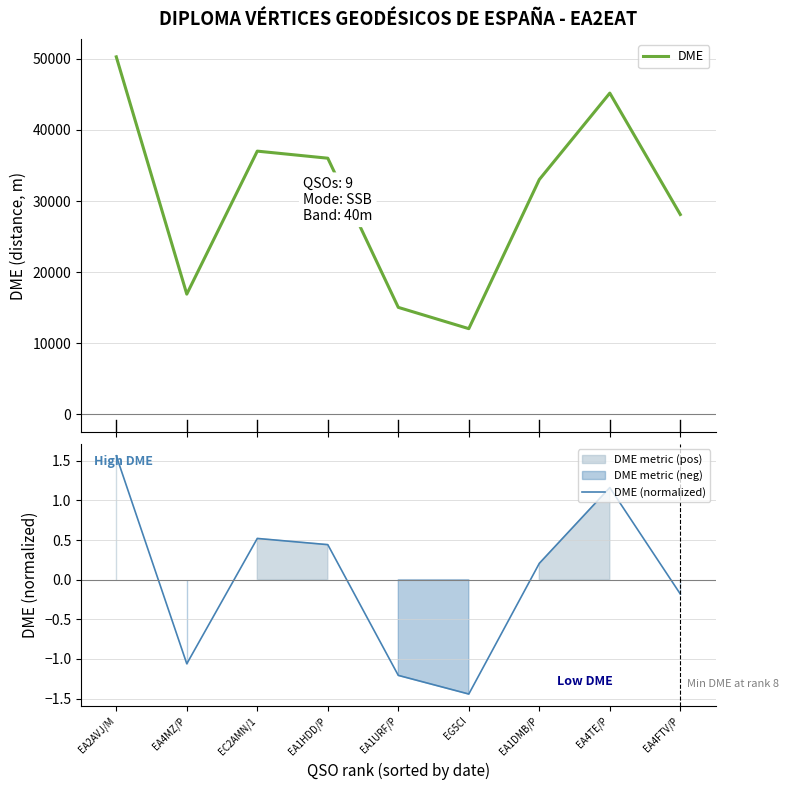

What is the sum of the DME values at EA2AVJ/M and EA1URF/P?

65333.0